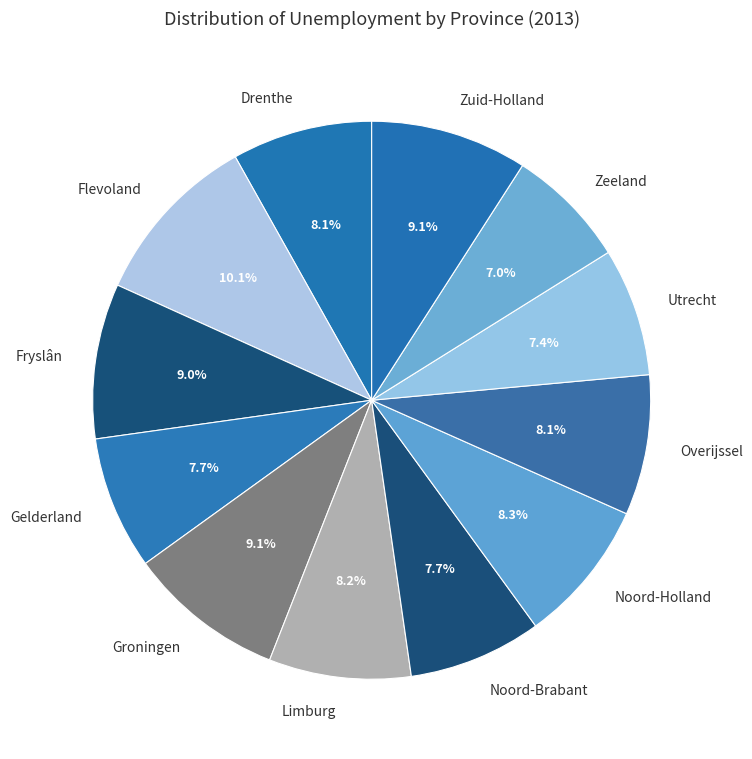

Count the number of slices in the pie.

12